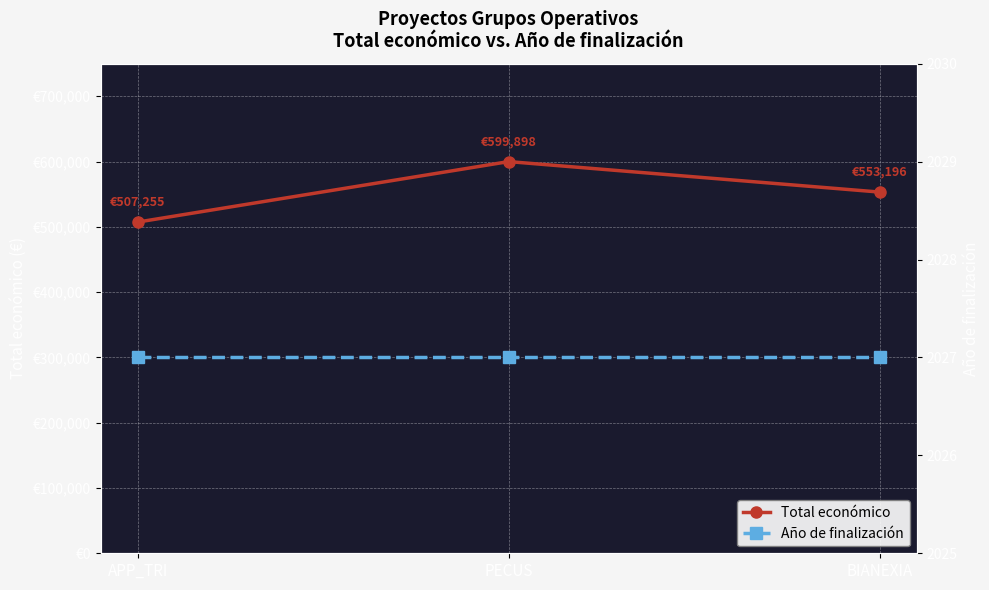

The value of Año de finalización at BIANEXIA is 2027. True or false?

True